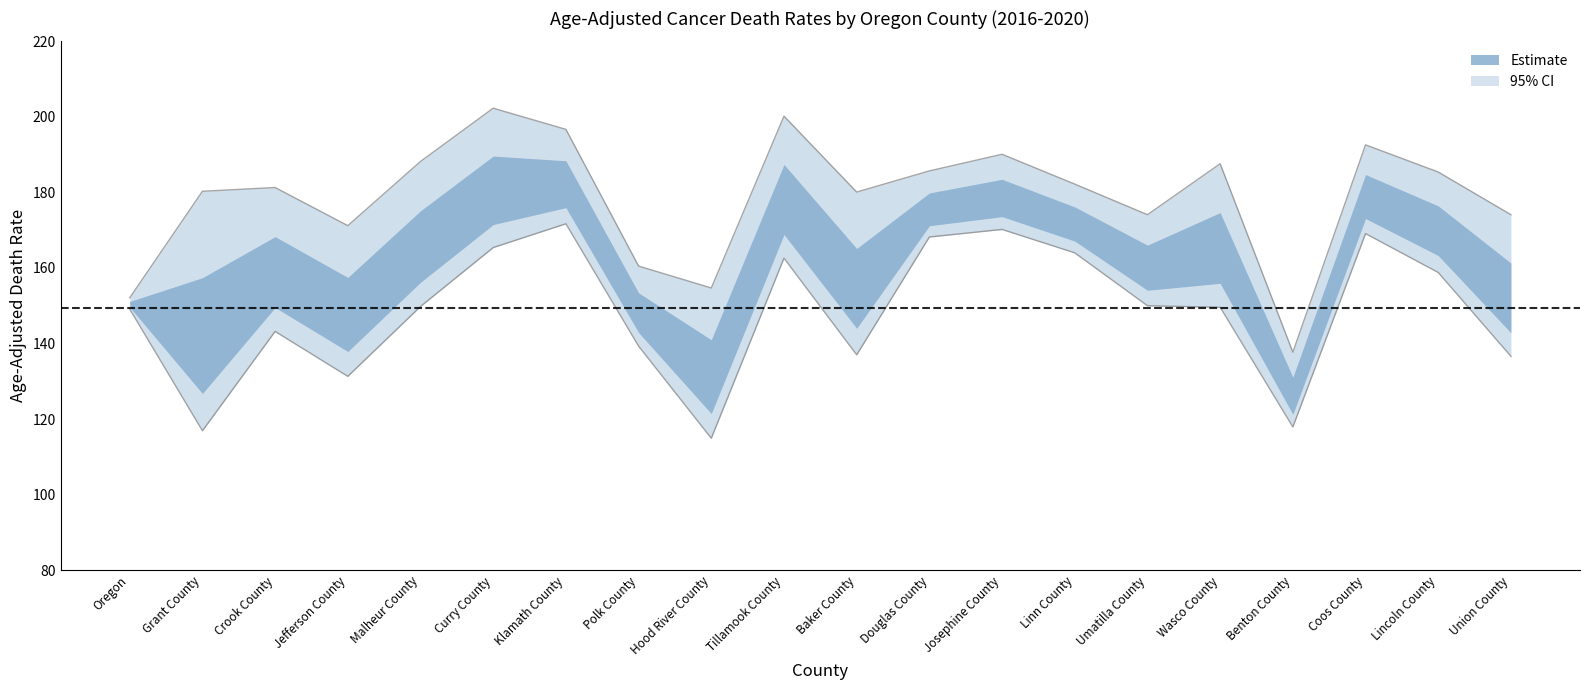

Reading left to right, extract all data points from this chart.

Age-Adjusted Death Rate: Oregon=150.6	Grant County=145.1	Crook County=161.3	Jefferson County=150.1	Malheur County=168.1	Curry County=182.8	Klamath County=183.9	Polk County=149.6	Hood River County=133.6	Tillamook County=180.5	Baker County=157.1	Douglas County=176.7	Josephine County=179.9	Linn County=172.9	Umatilla County=161.7	Wasco County=167.7	Benton County=127.5	Coos County=180.5	Lincoln County=171.6	Union County=154.4
Lower CI: Oregon=149.1	Grant County=116.9	Crook County=143.2	Jefferson County=131.3	Malheur County=149.8	Curry County=165.4	Klamath County=171.7	Polk County=139.3	Hood River County=114.9	Tillamook County=162.6	Baker County=137.0	Douglas County=168.2	Josephine County=170.2	Linn County=164.0	Umatilla County=150.0	Wasco County=149.6	Benton County=117.9	Coos County=169.1	Lincoln County=158.8	Union County=136.6
Upper CI: Oregon=152.1	Grant County=180.3	Crook County=181.3	Jefferson County=171.2	Malheur County=188.2	Curry County=202.3	Klamath County=196.7	Polk County=160.5	Hood River County=154.7	Tillamook County=200.2	Baker County=180.1	Douglas County=185.7	Josephine County=190.1	Linn County=182.2	Umatilla County=174.1	Wasco County=187.6	Benton County=137.7	Coos County=192.6	Lincoln County=185.4	Union County=174.1